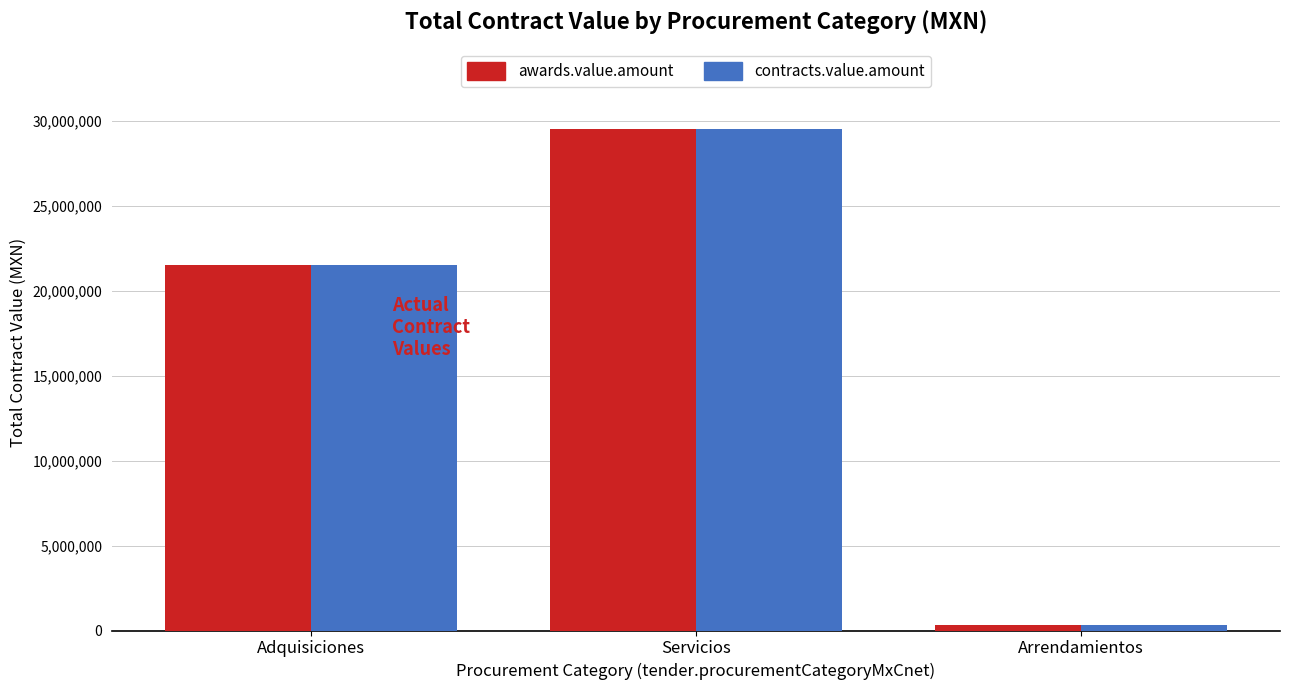

List the labels in order of contracts.value.amount value, smallest first.

Arrendamientos, Adquisiciones, Servicios